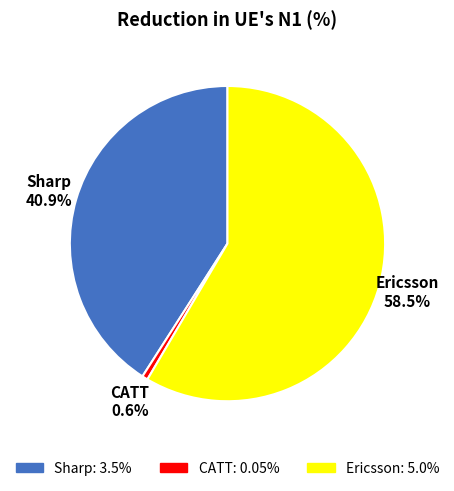

Does any single category account for the majority?

Yes